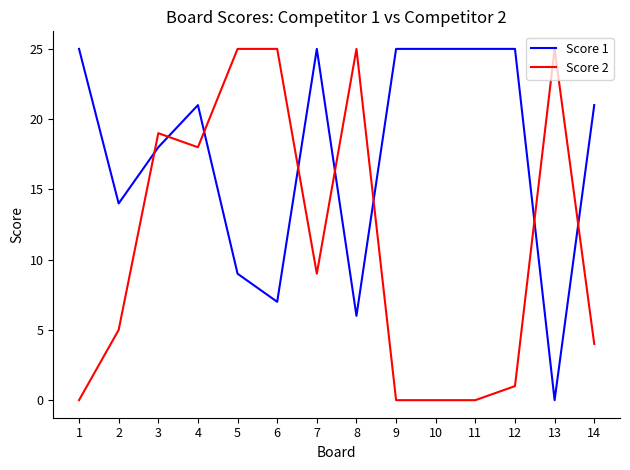

At which category does Score 2 reach its first local peak?

3